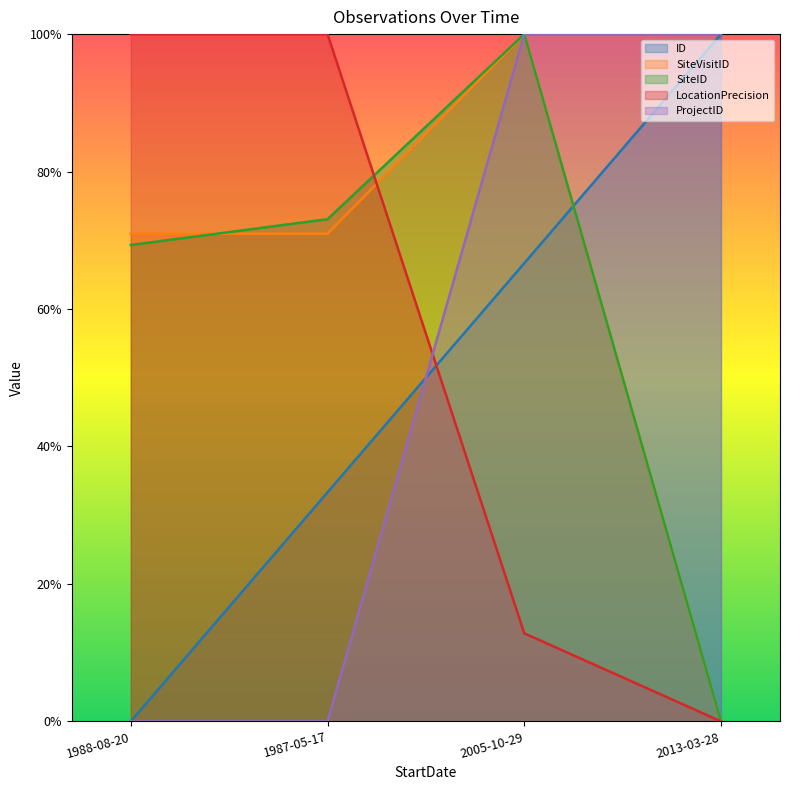

How many lines are shown in the chart?

5